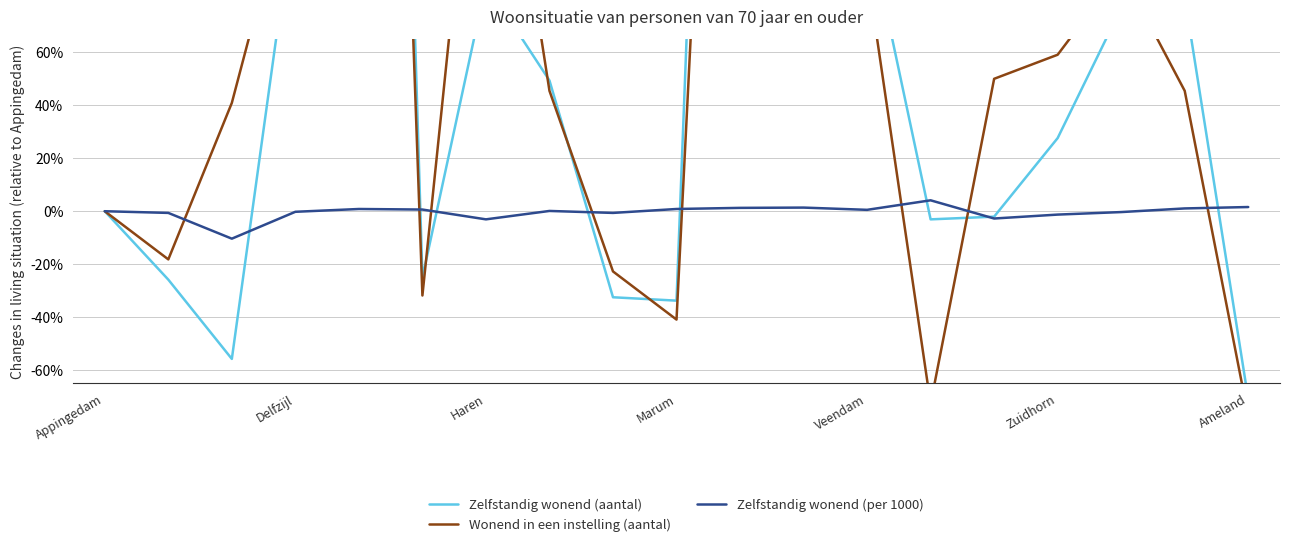

What are all the series names shown in the legend?

Zelfstandig wonend (aantal), Wonend in een instelling (aantal), Zelfstandig wonend (per 1000)